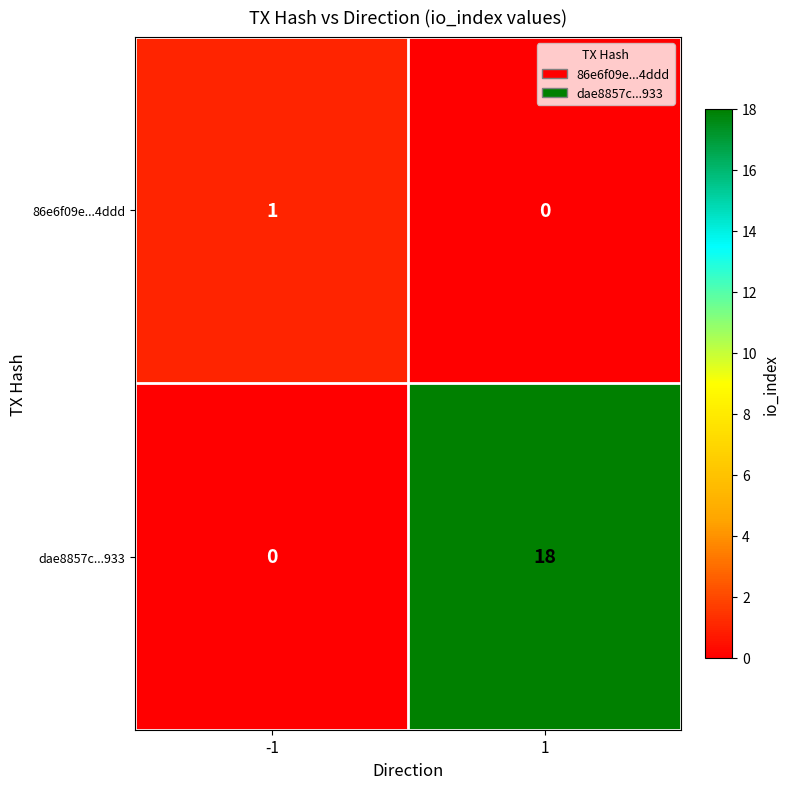

Reading right to left, what are all the values shown in this chart?

86e6f09e...4ddd: 1=0	-1=1
dae8857c...933: 1=18	-1=0